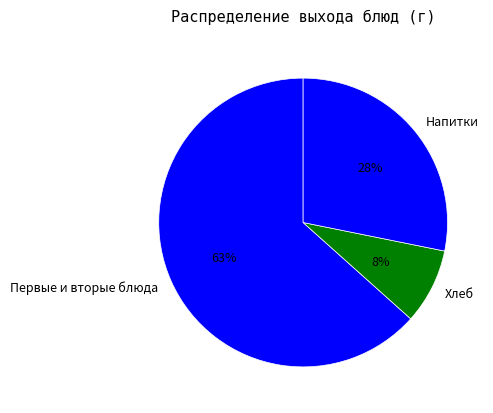

What percentage is the Напитки slice, to the nearest percent?

28%